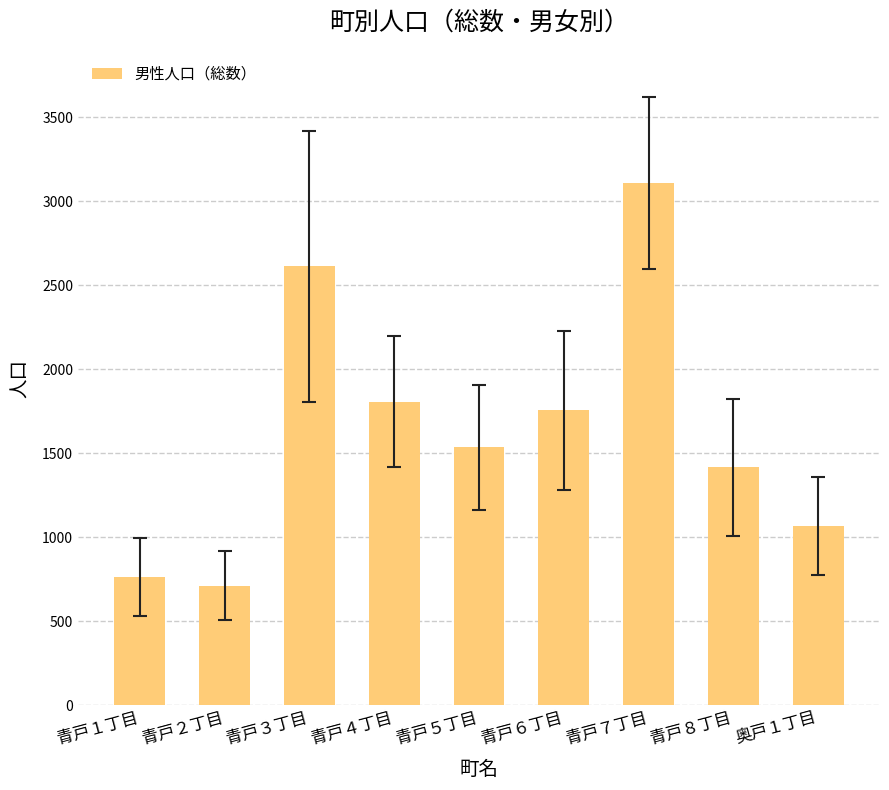

Where is the data nearest to the value 1911?

青戸４丁目